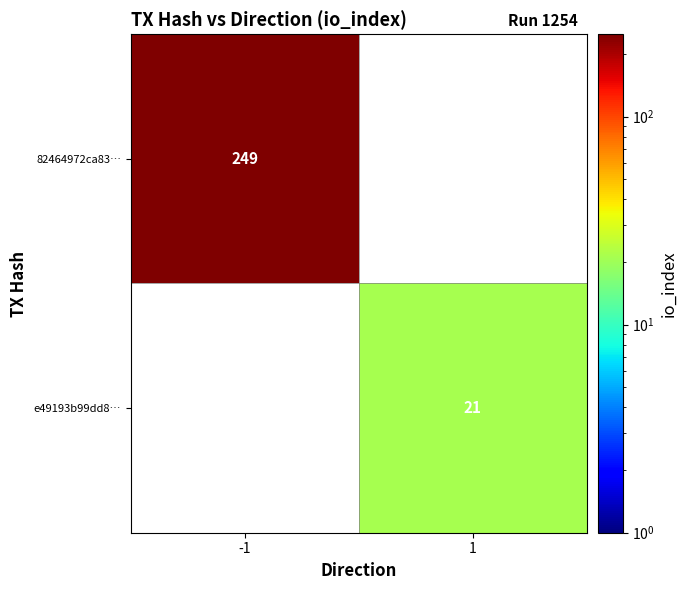

At how many categories does at least one series exceed 53?

1